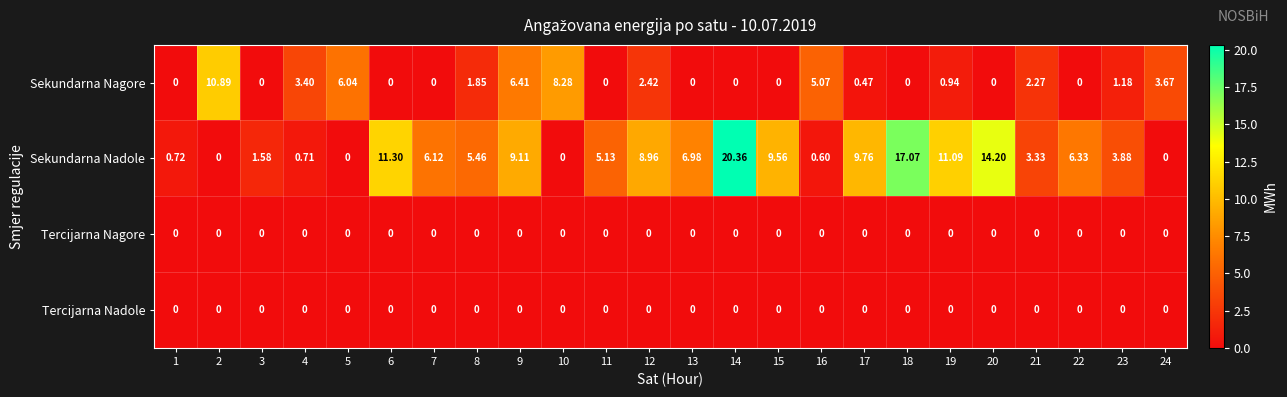

Which series has the largest range (max minus min)?

Sekundarna Nadole